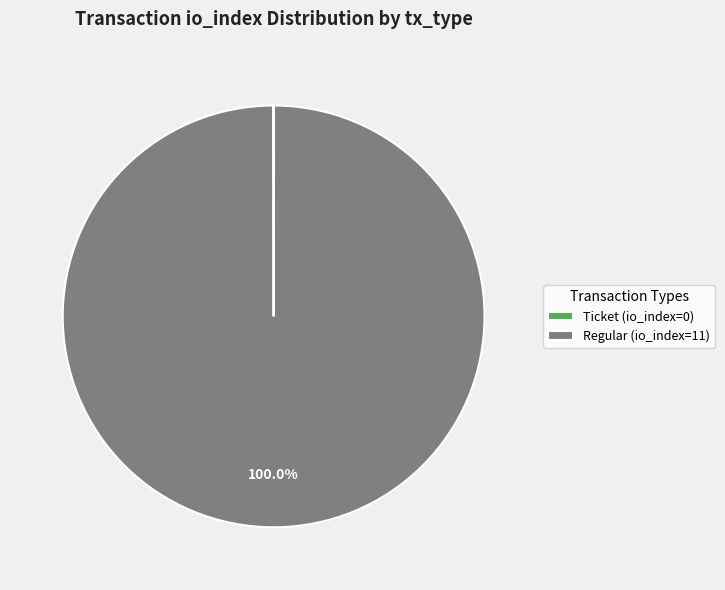

What is the largest slice in the pie chart?

Regular (io_index=11)